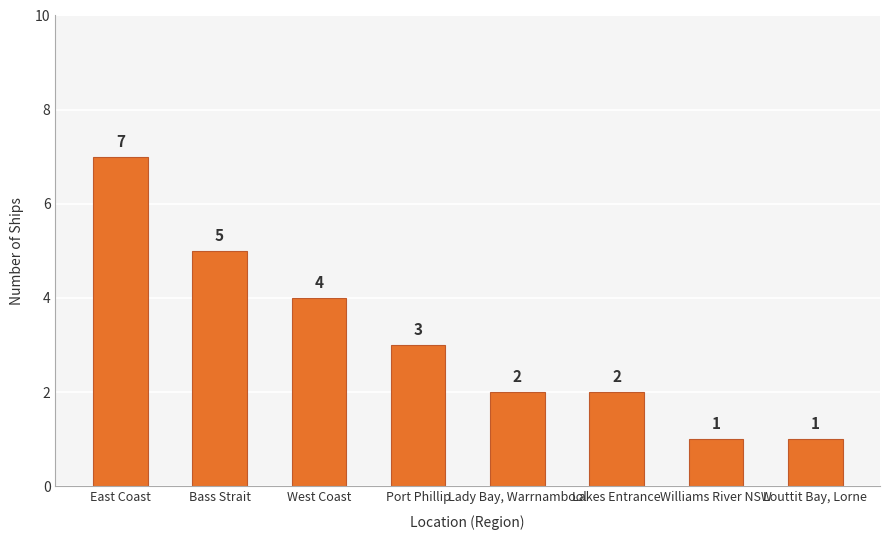

What is the change in value from Port Phillip to Williams River NSW?

-2